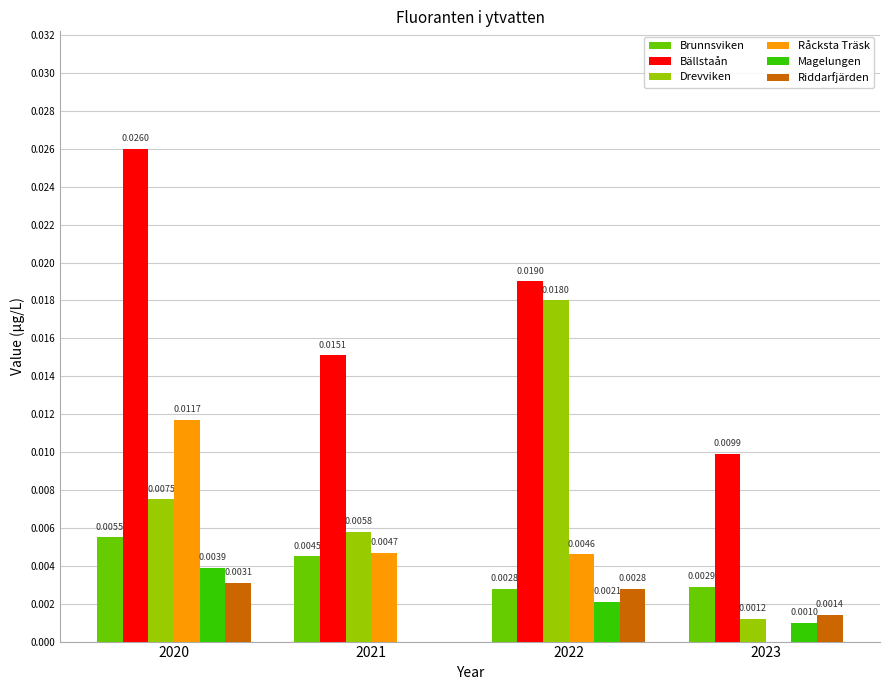

Which series has the largest total across all categories?

Bällstaån